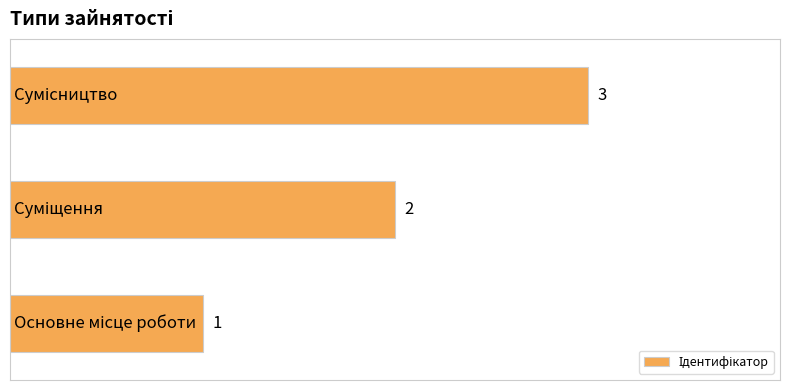

What is the sum of all values?

6